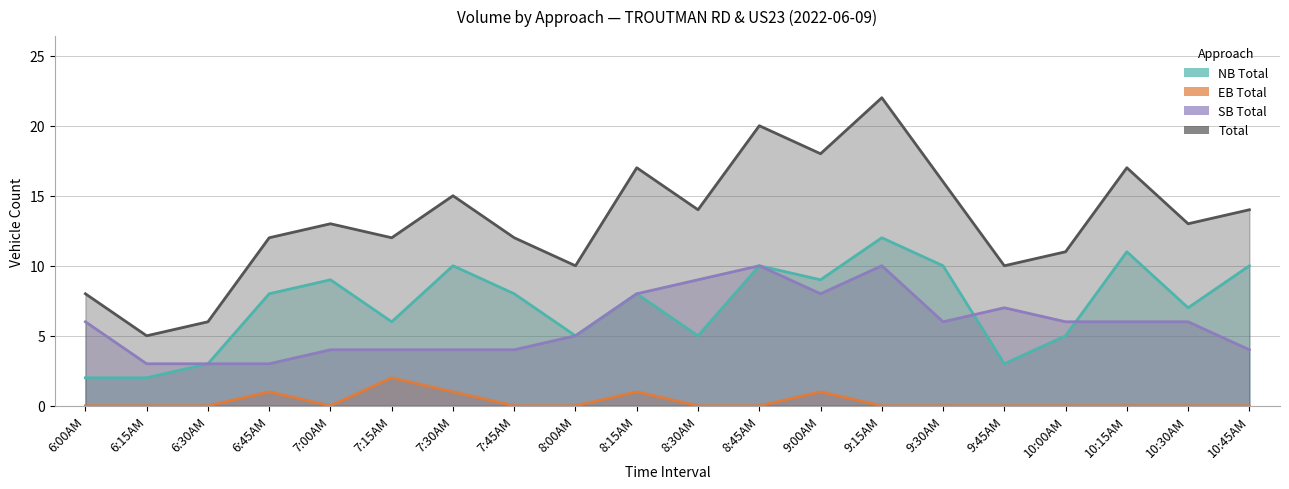

How many lines are shown in the chart?

4